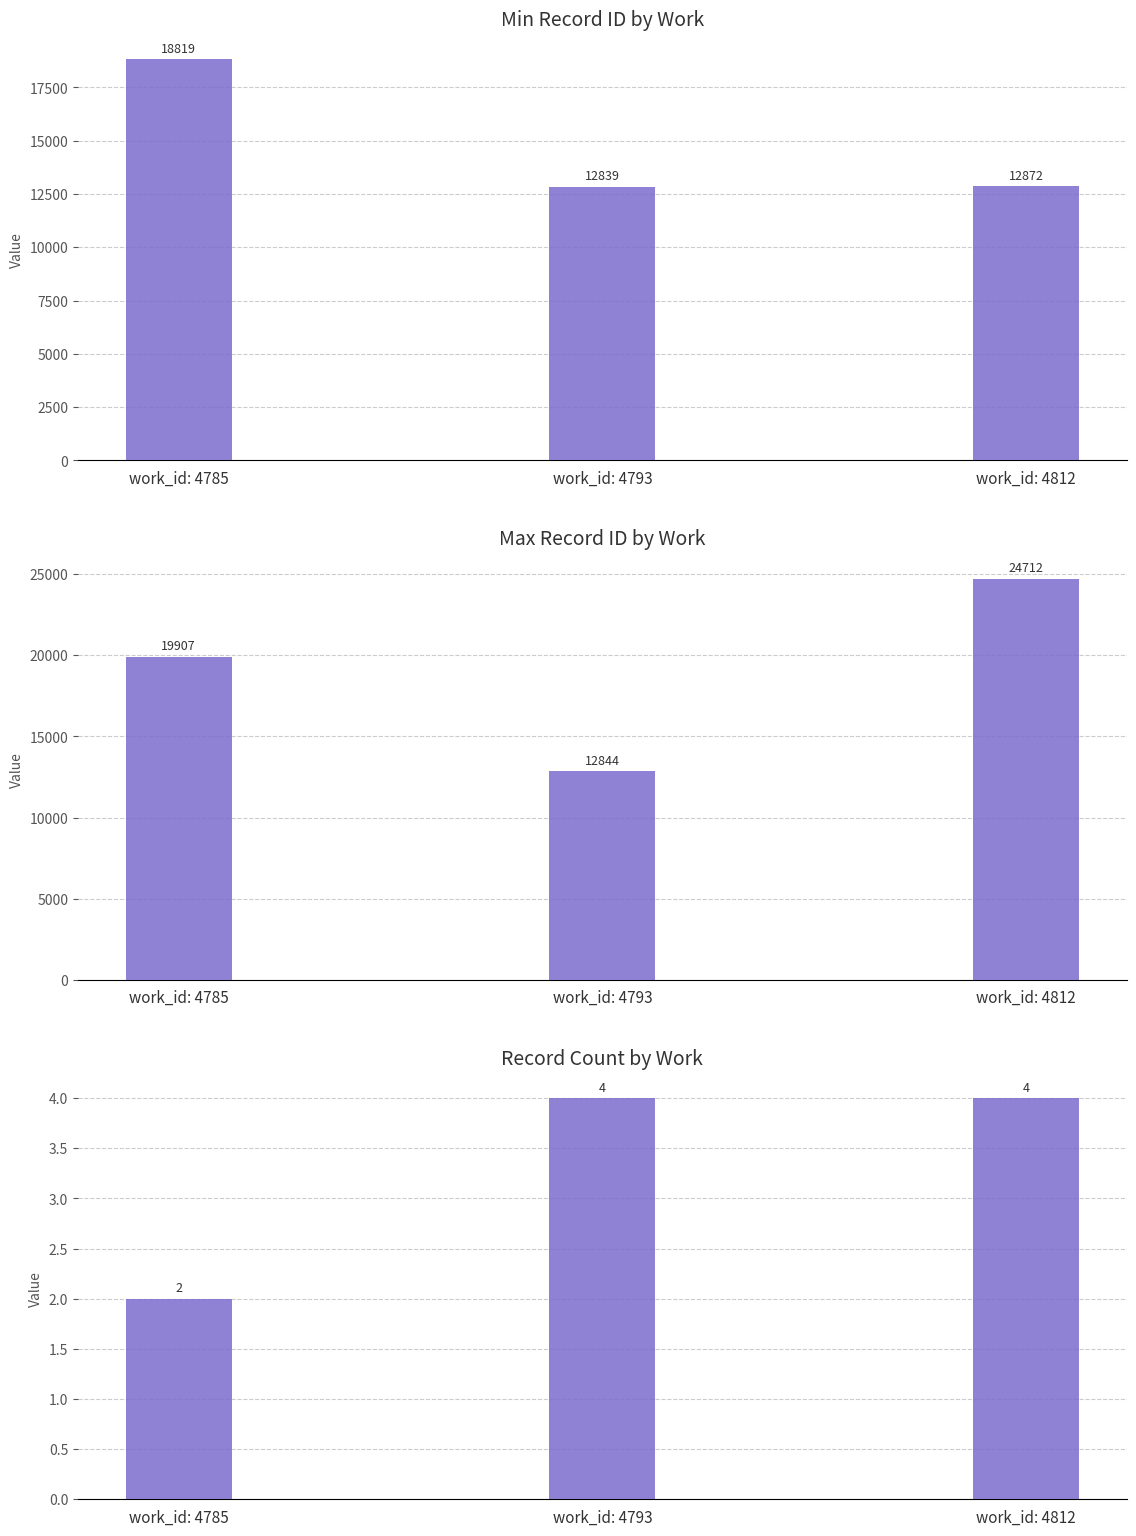

What is the total value across all series at work_id: 4793?

25687